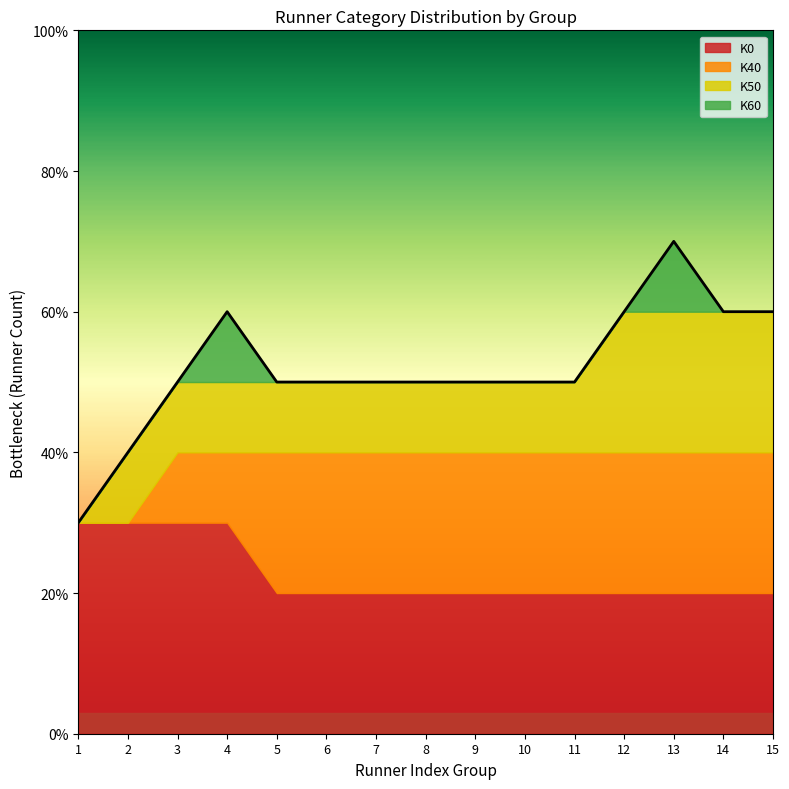

True or false: K60 and K0 intersect in this chart.

False